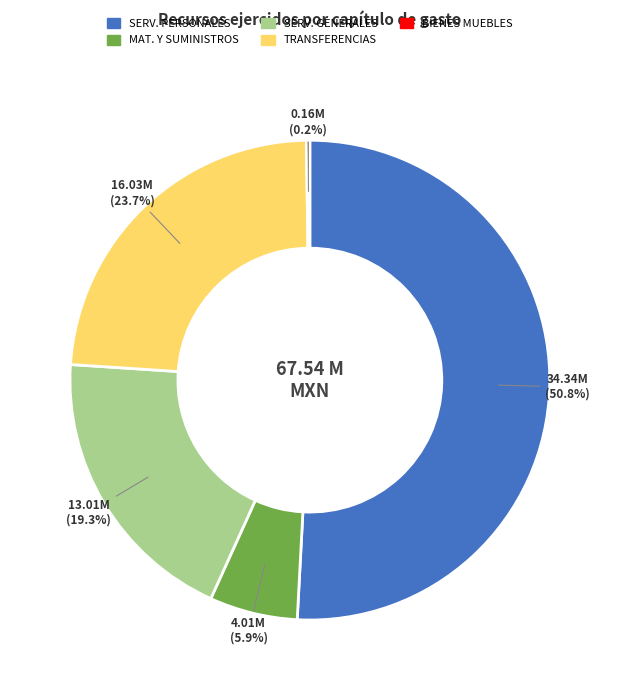

Which slice is the largest?

SERV. PERSONALES